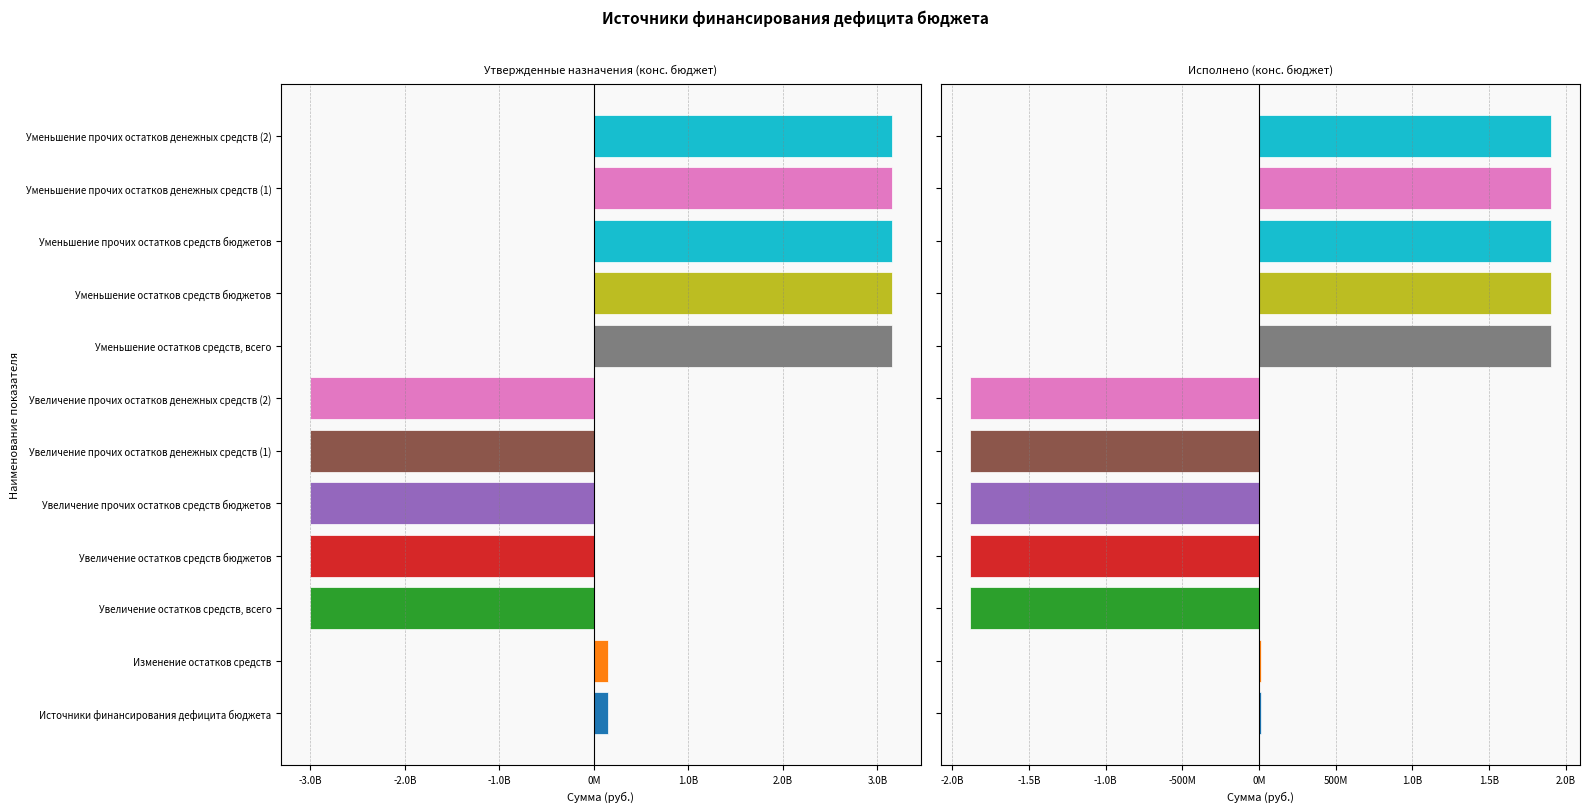

How many bars are there in each group?

2